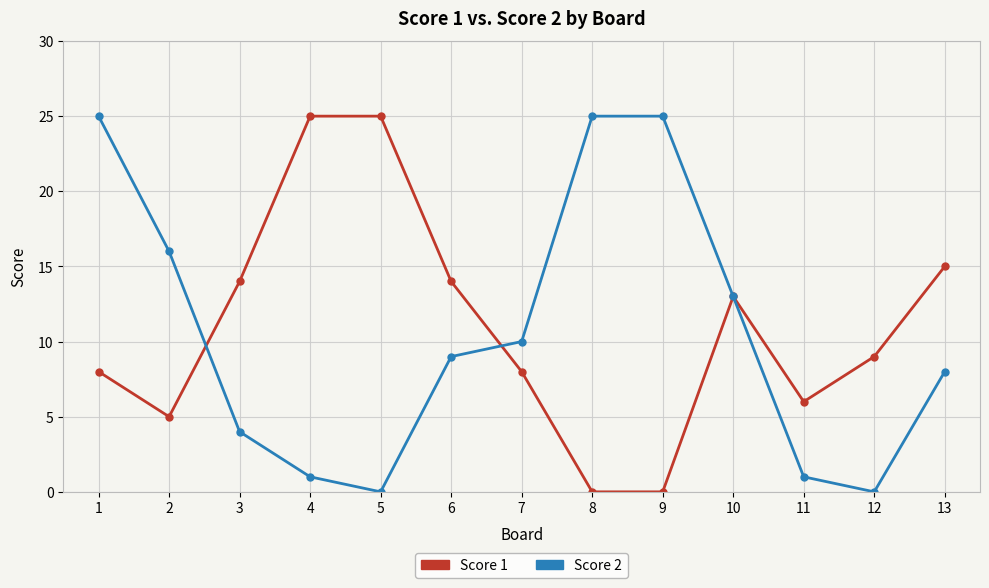

True or false: Score 2 and Score 1 cross at least once.

True